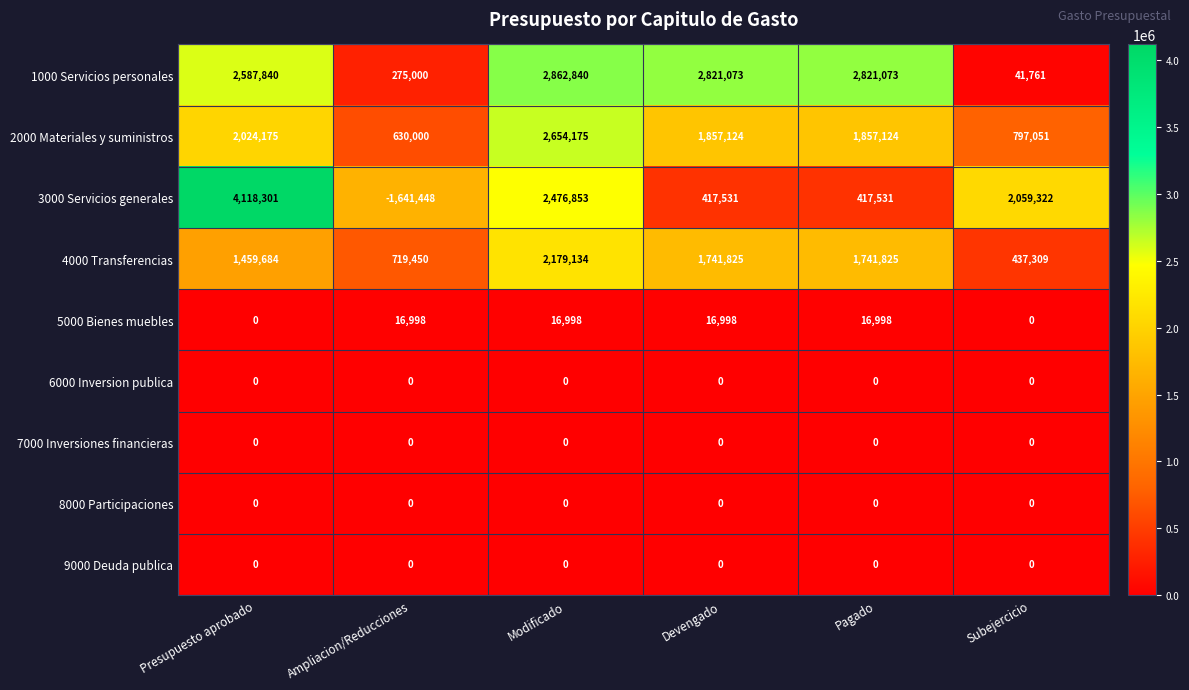

The 8000 Participaciones series shows 0 at Subejercicio. True or false?

True